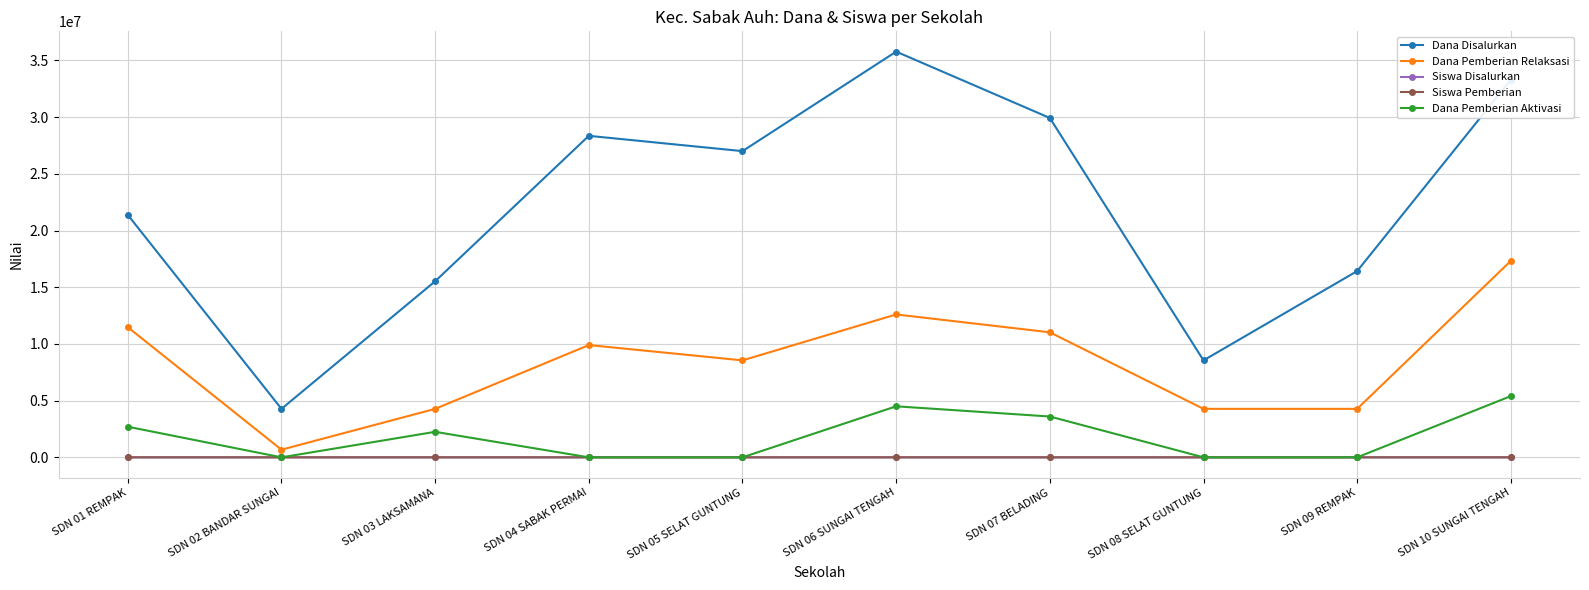

Where is Dana Pemberian Aktivasi nearest to the value 2700000?

SDN 01 REMPAK